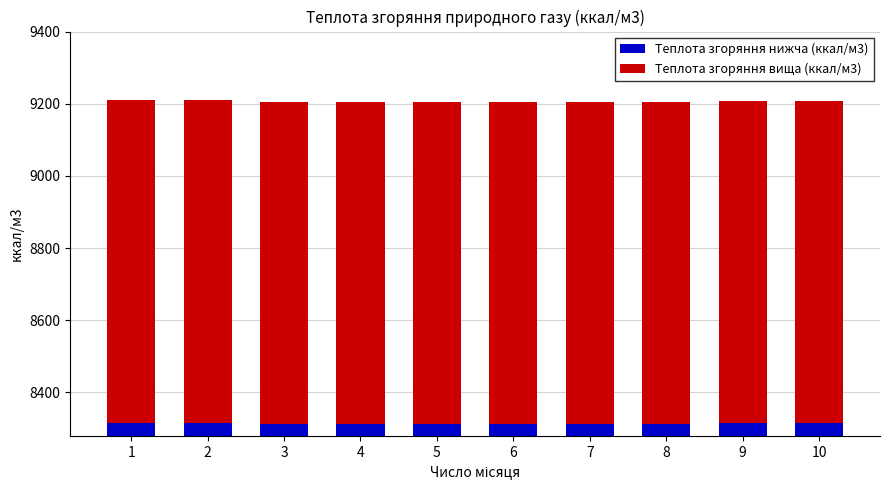

What is the sum of the Теплота згоряння вища (ккал/м3) values at 3 and 6?

1786.6